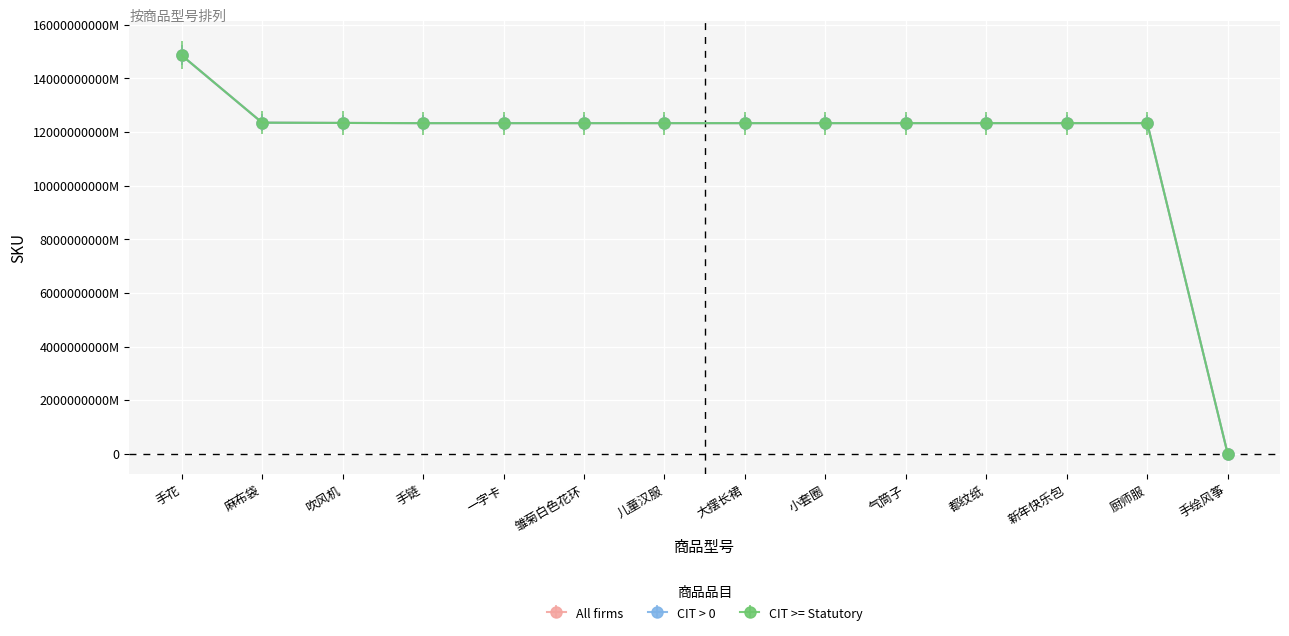

At which category does CIT > 0 reach its first local peak?

厨师服